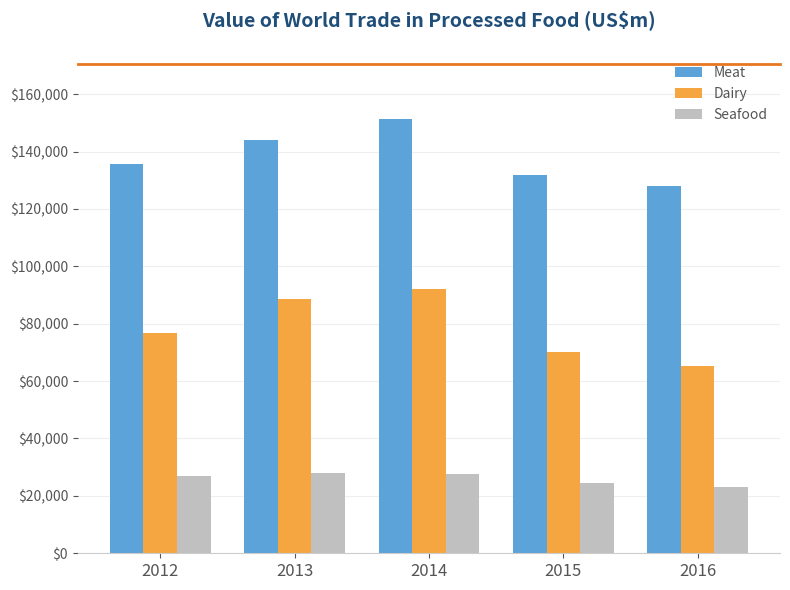

Which series has the widest spread of values?

Dairy